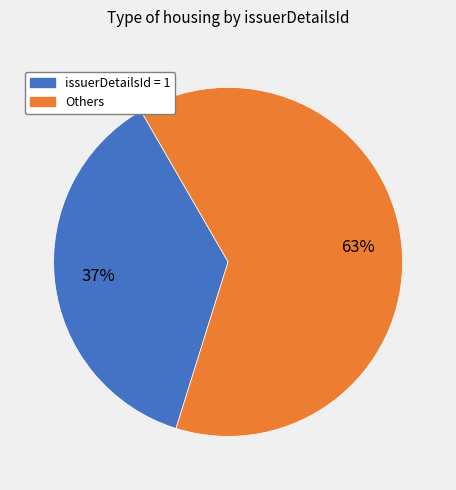

To the nearest percent, what is the average slice percentage?

50%